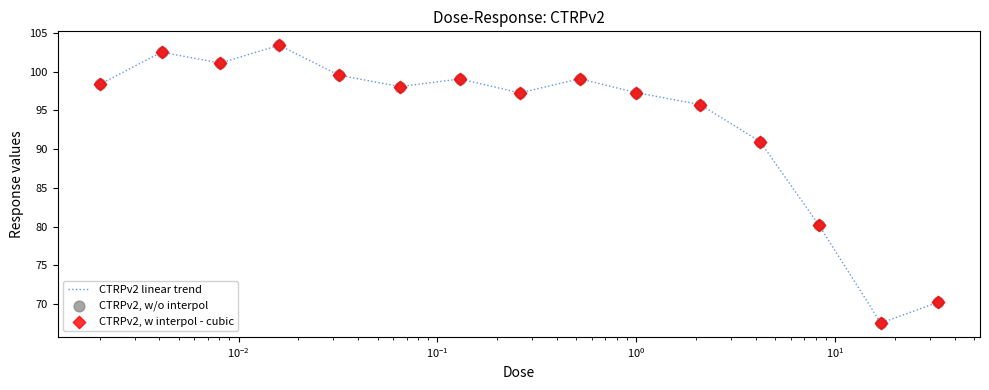

What is the maximum value shown in the chart?

103.4